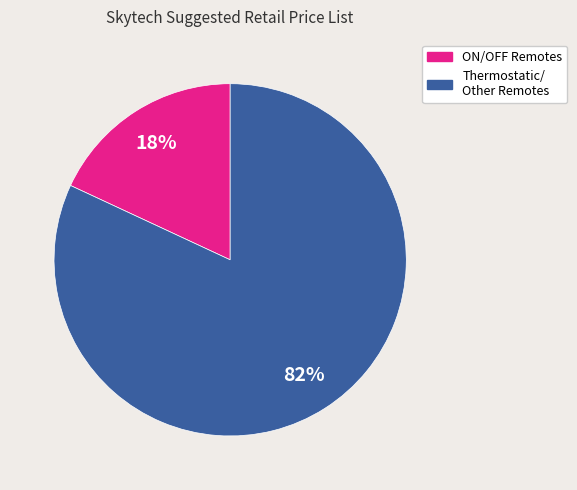

Is there any slice that represents more than half of the pie?

Yes